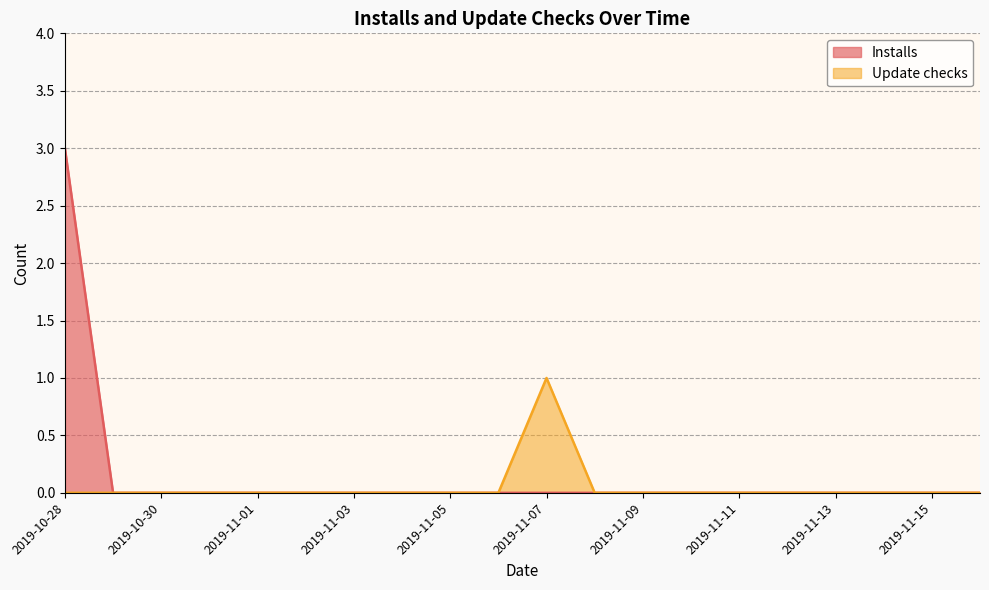

Reading left to right, transcribe all the data shown in this chart.

Installs: 3	0	0	0	0	0	0	0	0	0	0	0	0	0	0	0	0	0	0	0
Update checks: 0	0	0	0	0	0	0	0	0	0	1	0	0	0	0	0	0	0	0	0